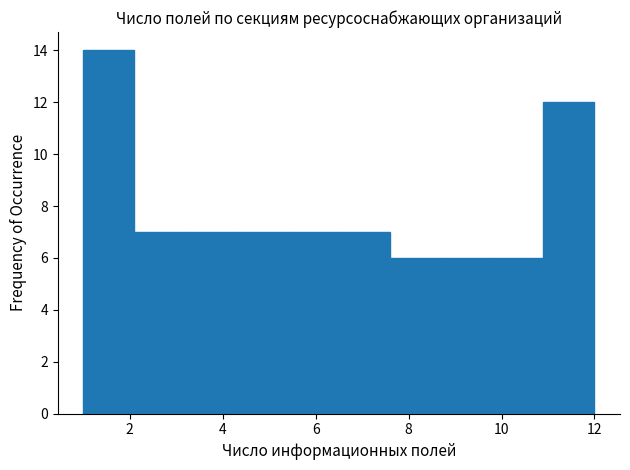

Reading left to right, transcribe this chart: for each bar, give the range it covers on the x-axis and its height. Neither the bar edges nor the heights are printed on the chart, so give them approximately, as read against the axes.

1.0 to 2.1: 14
2.1 to 3.2: 7
3.2 to 4.3: 7
4.3 to 5.4: 7
5.4 to 6.5: 7
6.5 to 7.6: 7
7.6 to 8.7: 6
8.7 to 9.8: 6
9.8 to 10.9: 6
10.9 to 12.0: 12